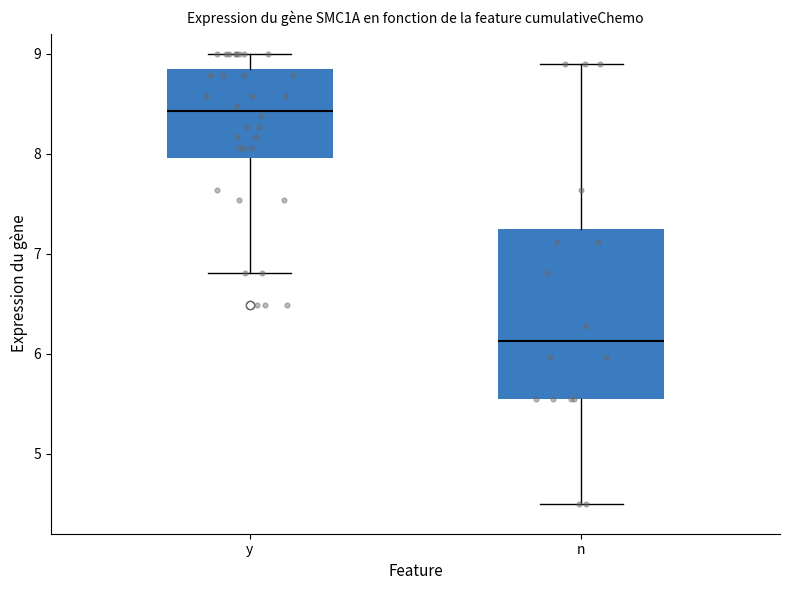

Comparing the boxes themselves (not the whiskers), which one is the tallest?

n